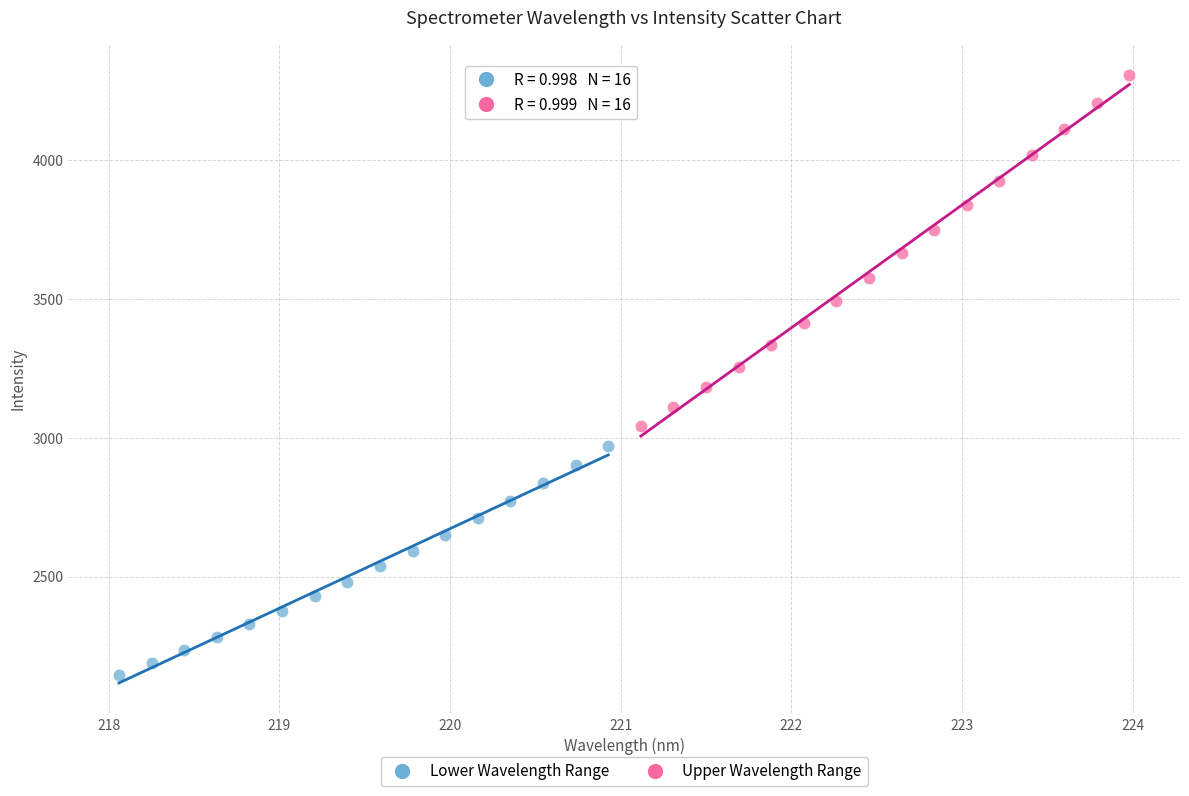

Which series reaches the maximum Y coordinate?

Upper Wavelength Range